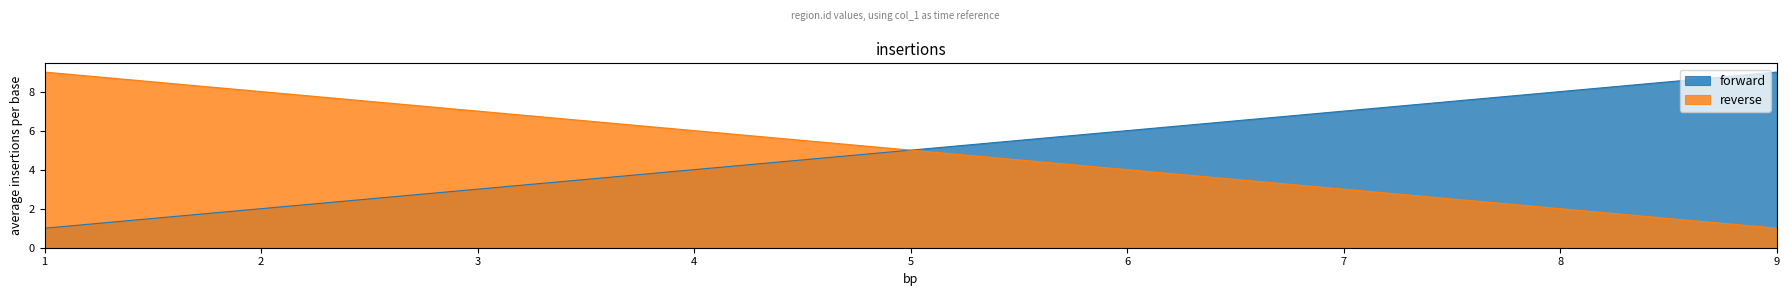

At how many categories does at least one series exceed 4?

9